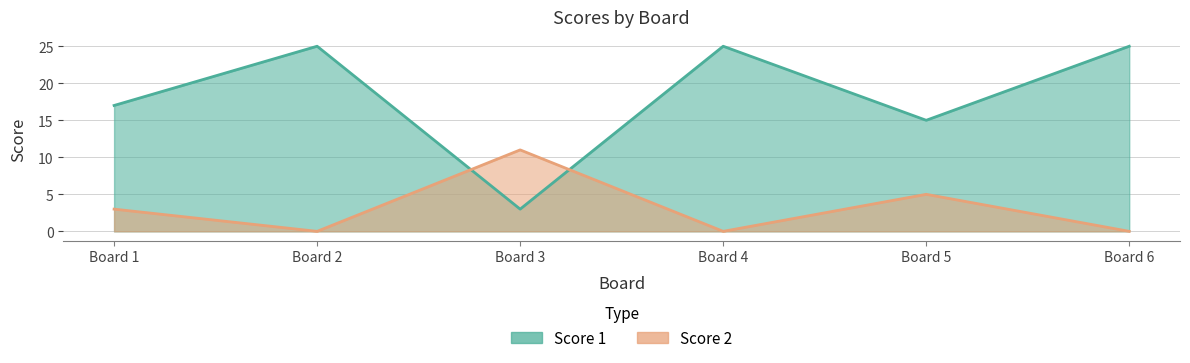

How many distinct data groups are displayed?

2